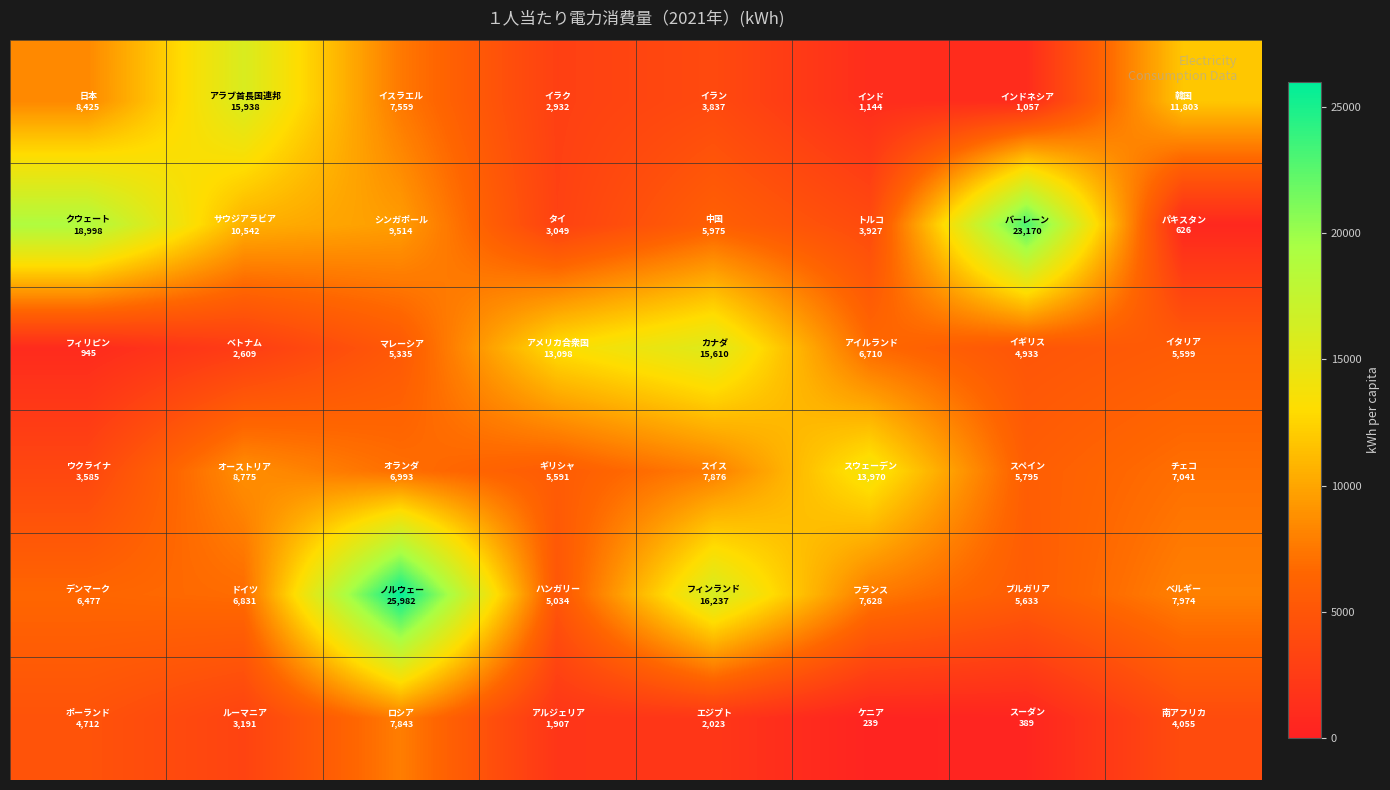

At how many categories does at least one series exceed 25637?

1